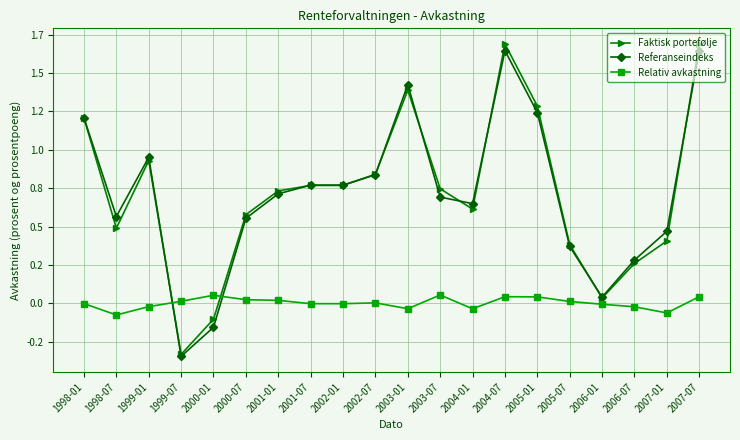

Rank the series by their maximum value, from highest to lowest.

Faktisk portefølje, Referanseindeks, Relativ avkastning